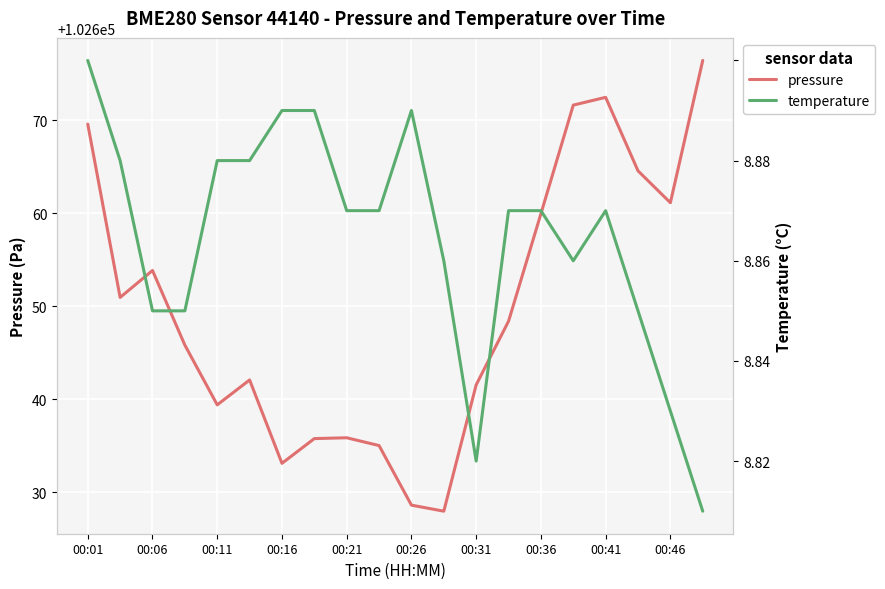

How many distinct data groups are displayed?

2